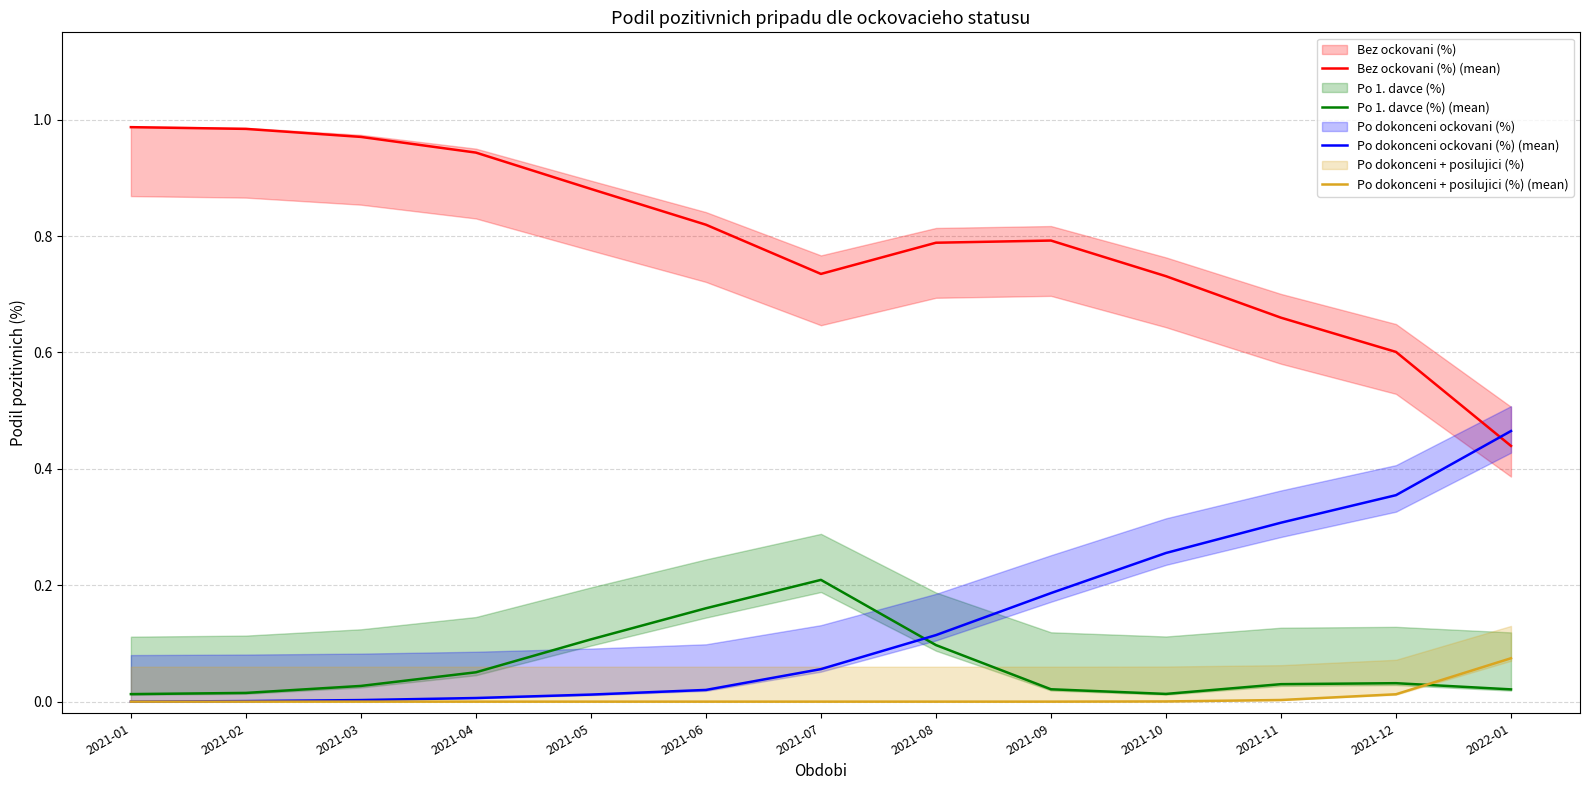

At which label does Po 1. davce (%) (mean) reach its minimum?

2021-01